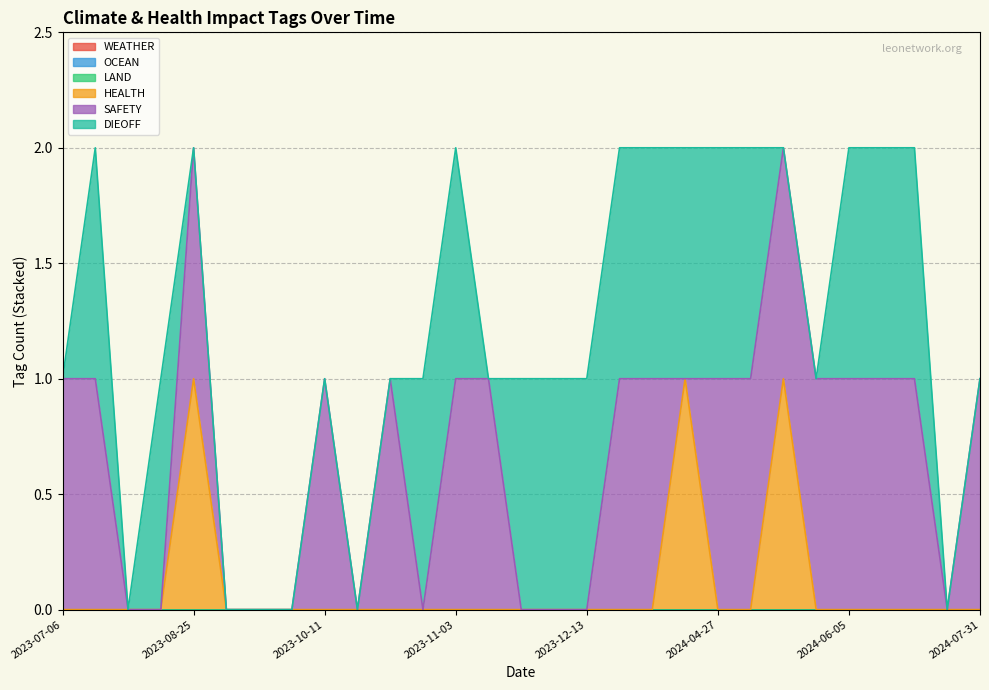

How many lines are shown in the chart?

6